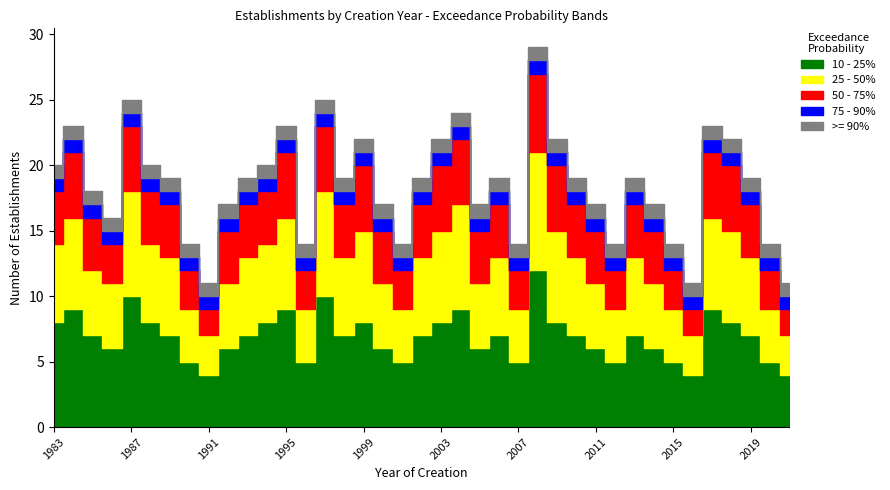

How many lines are shown in the chart?

5